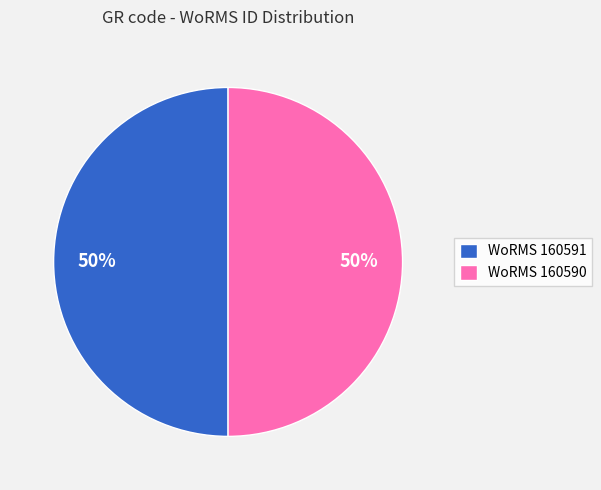

To the nearest percent, what is the combined percentage of WoRMS 160590 and WoRMS 160591?

100%